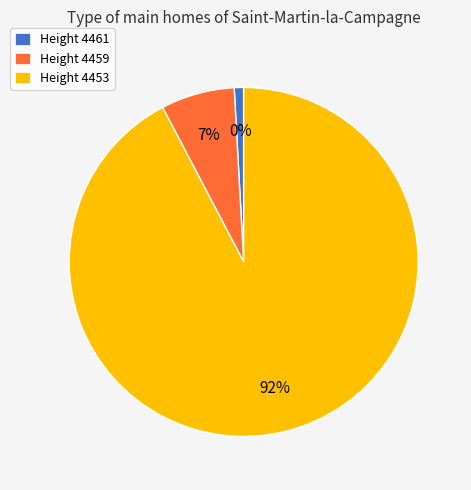

How many slices are in this pie chart?

3